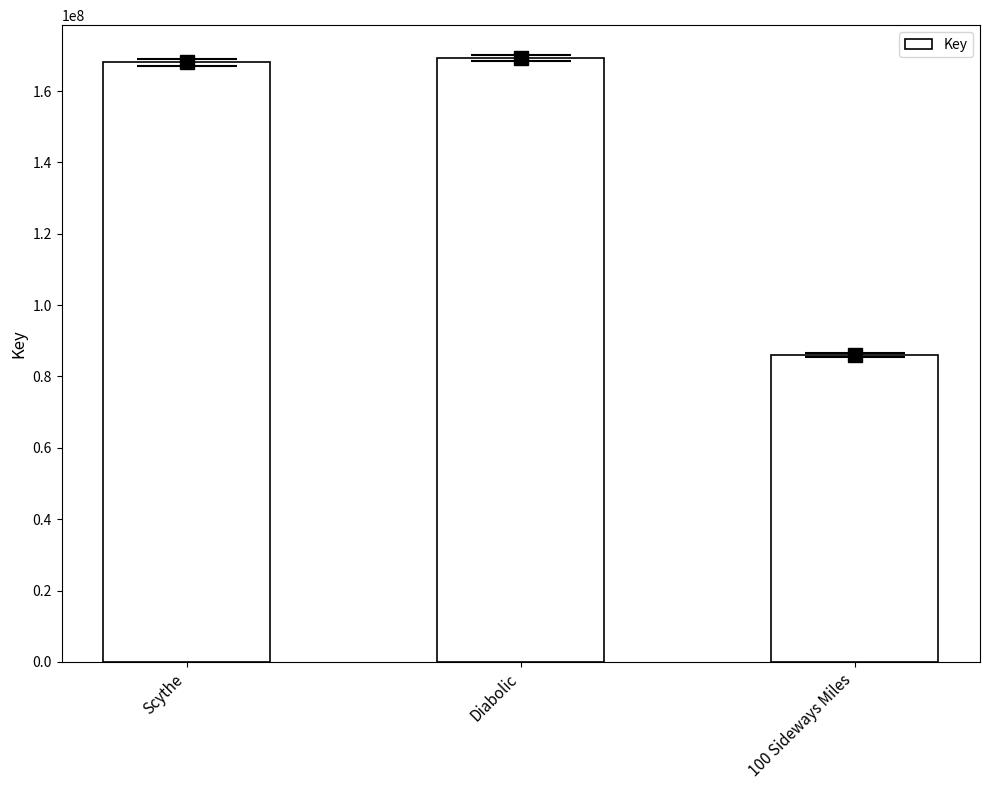

What is the label of the 3rd bar from the left?

100 Sideways Miles